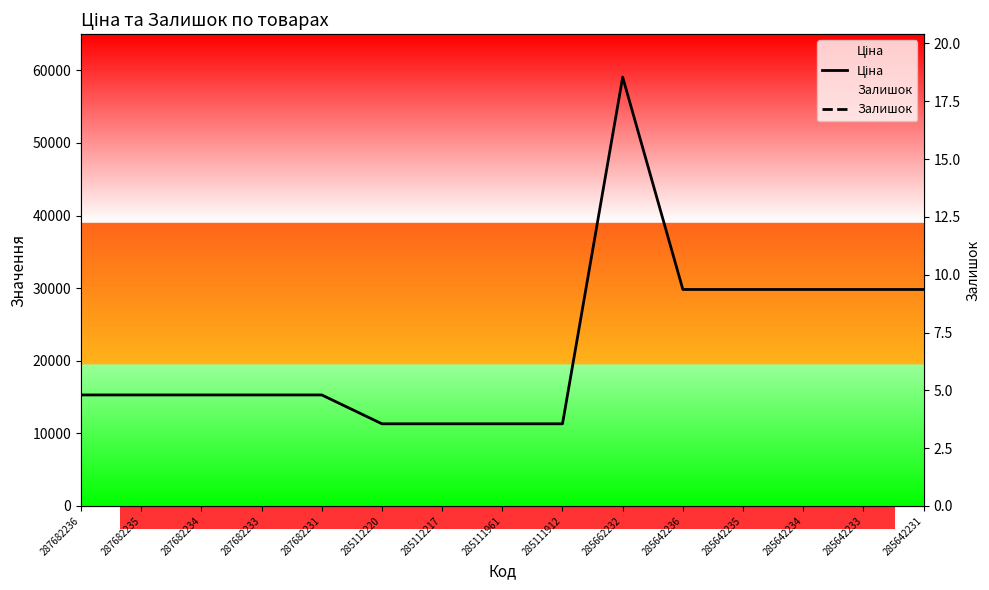

True or false: Ціна and Залишок intersect in this chart.

False